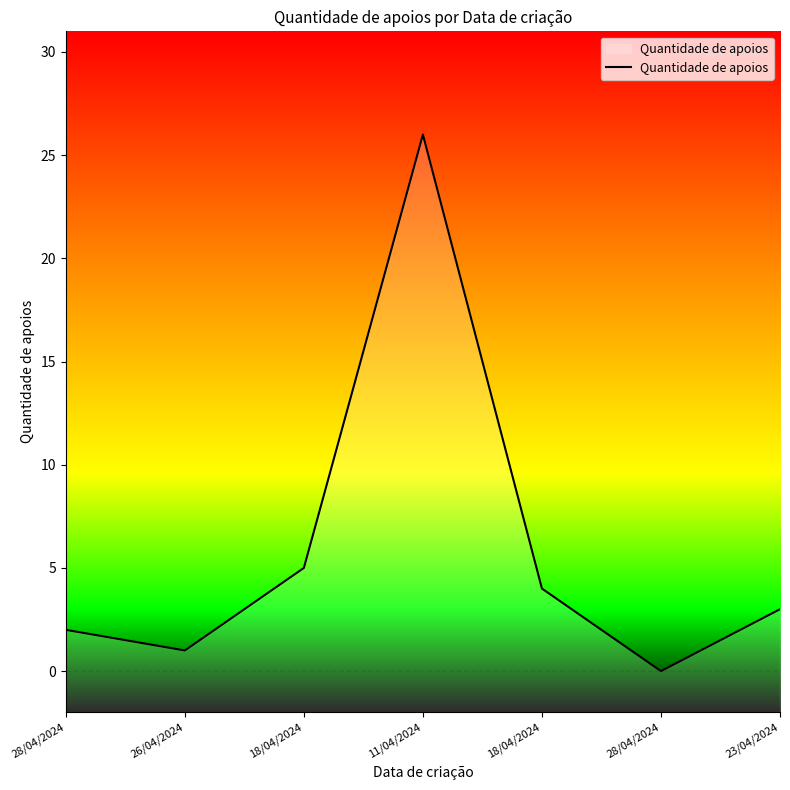

Rank the categories by value from lowest to highest.

28/04/2024, 26/04/2024, 28/04/2024, 23/04/2024, 18/04/2024, 18/04/2024, 11/04/2024